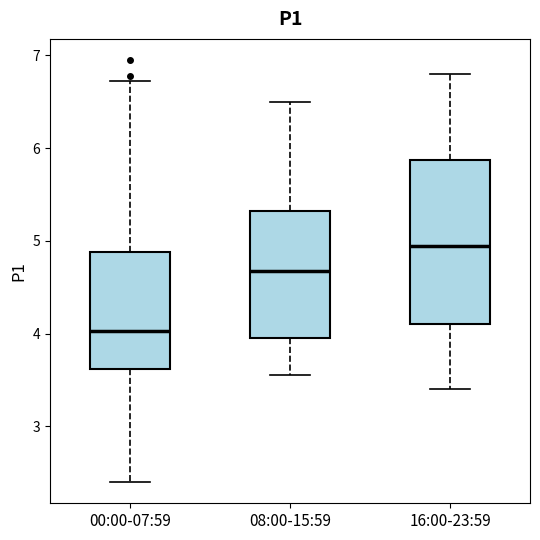

Which box's median line is the lowest?

00:00-07:59